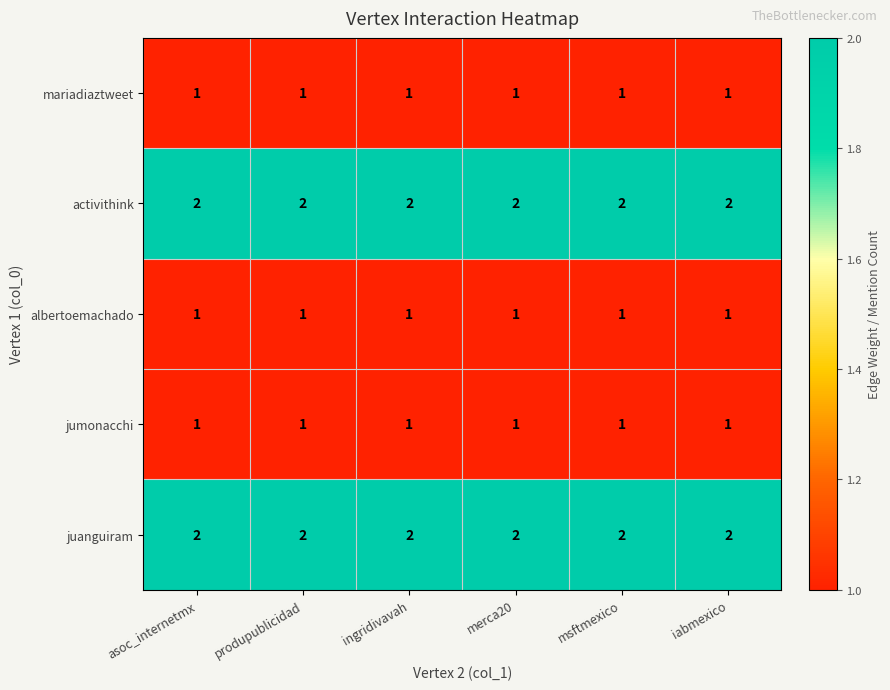

Is it true that albertoemachado equals 1 at merca20?

True